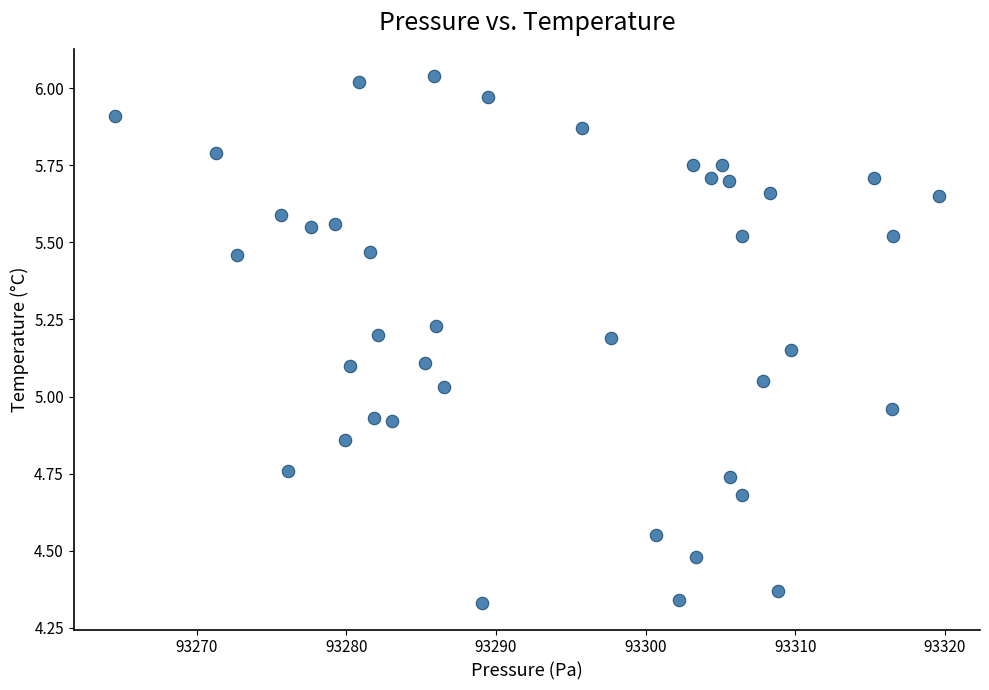

What is the range of X values (max minus min)?

55.1